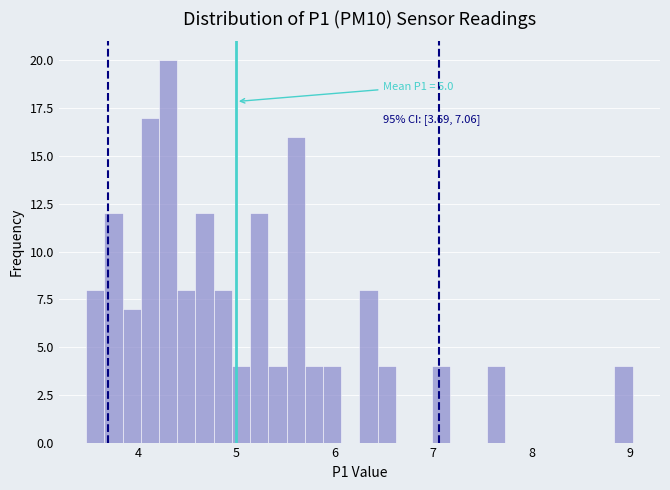

Read against the x-axis, roughly where is the centre of the tallest bar?

4.3